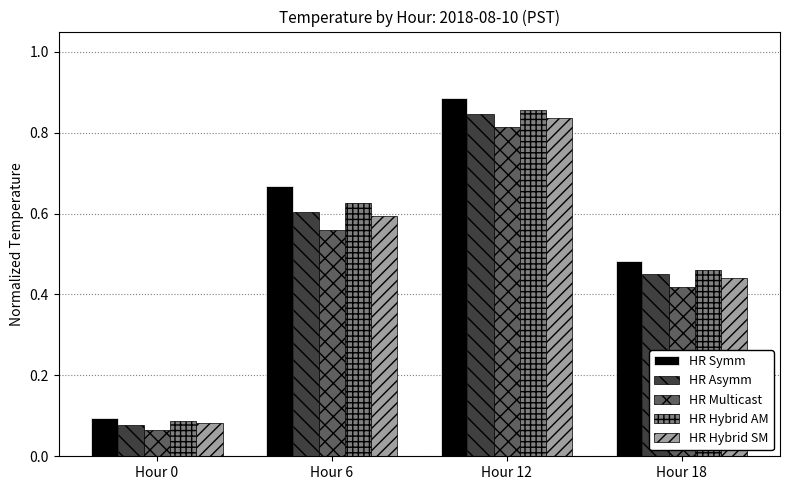

At Hour 12, list the series in order from smallest to largest.

HR Multicast, HR Hybrid SM, HR Asymm, HR Hybrid AM, HR Symm